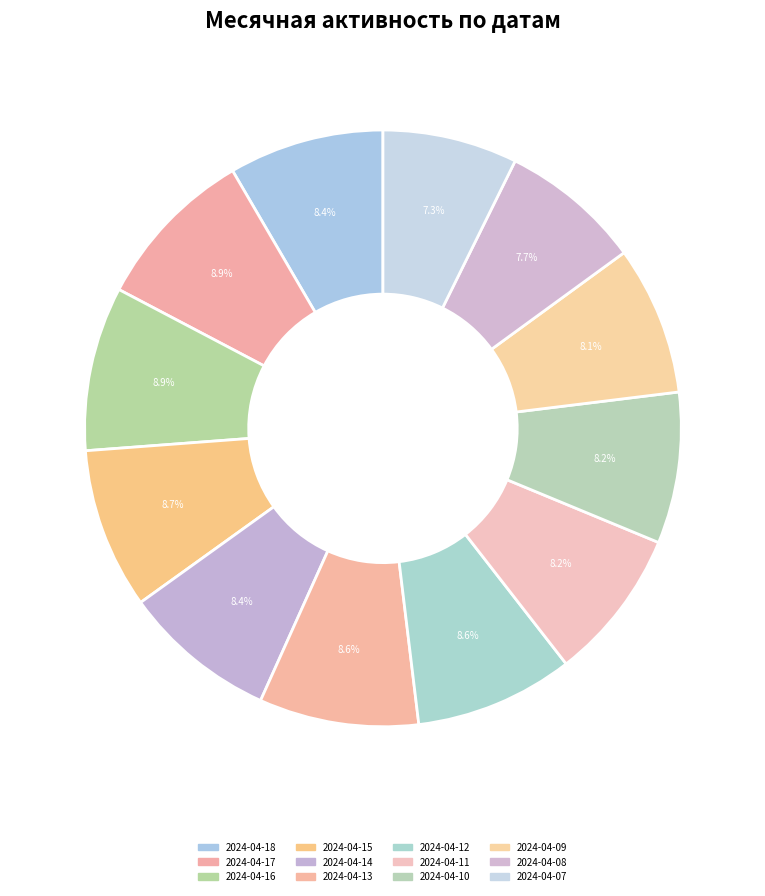

Between 2024-04-13 and 2024-04-11, which is larger?

2024-04-13